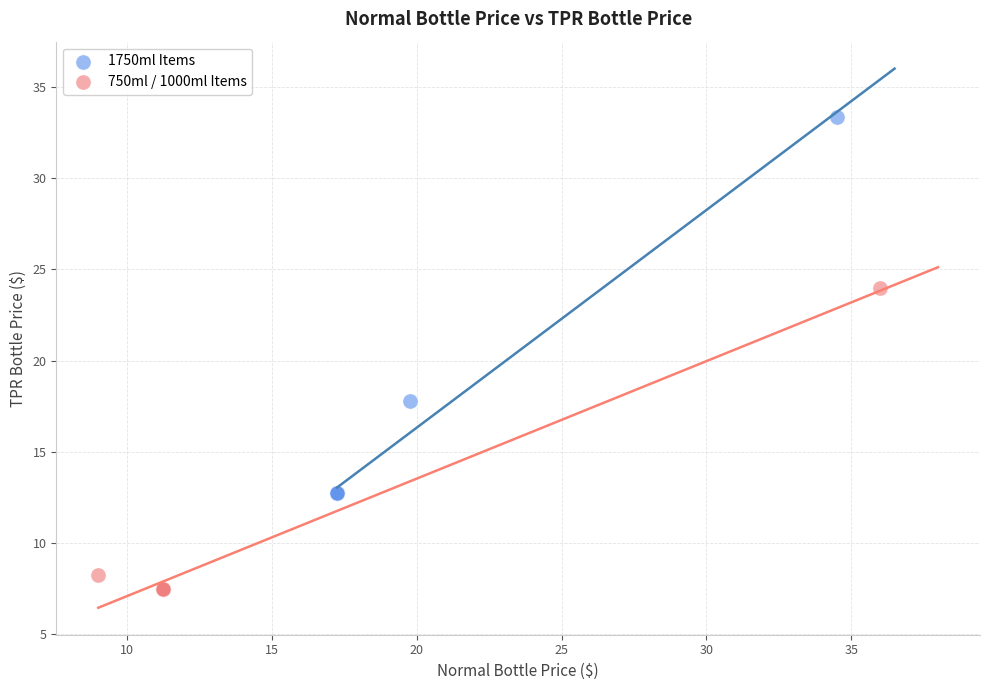

Which series reaches the minimum Y coordinate?

750ml / 1000ml Items